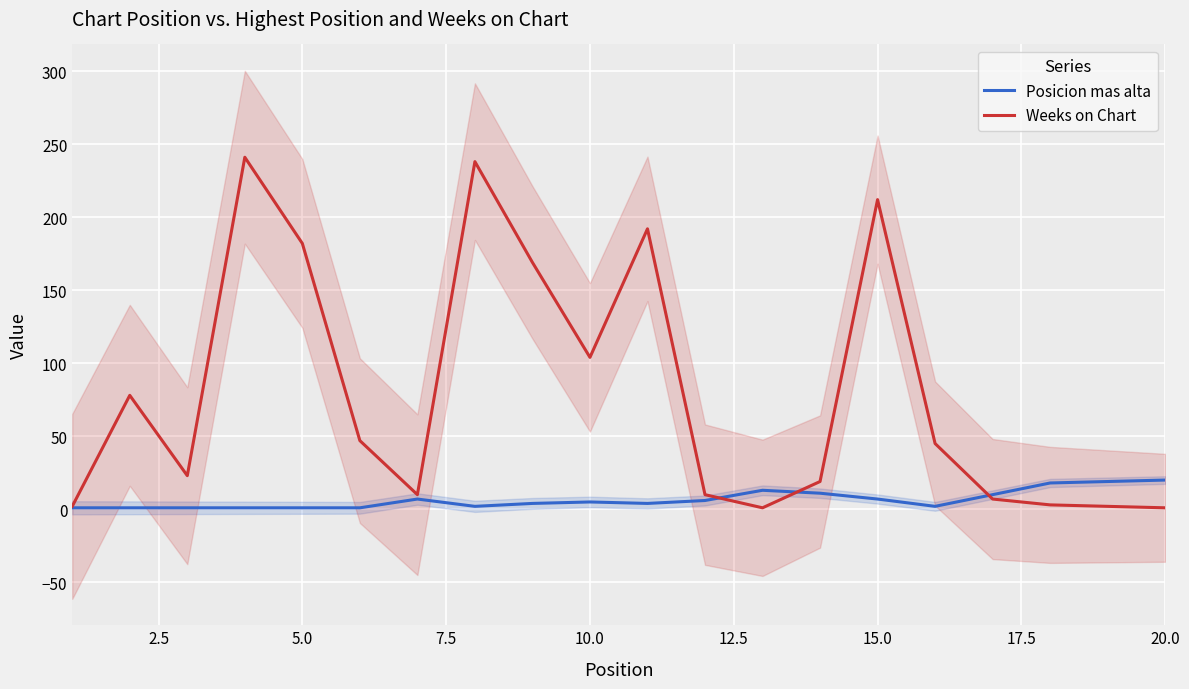

Reading left to right, transcribe all the data shown in this chart.

Posicion mas alta: 1	1	1	1	1	1	7	2	4	5	4	6	13	11	7	2	10	18	19	20
Weeks on Chart: 2	78	23	241	182	47	10	238	169	104	192	10	1	19	212	45	7	3	2	1